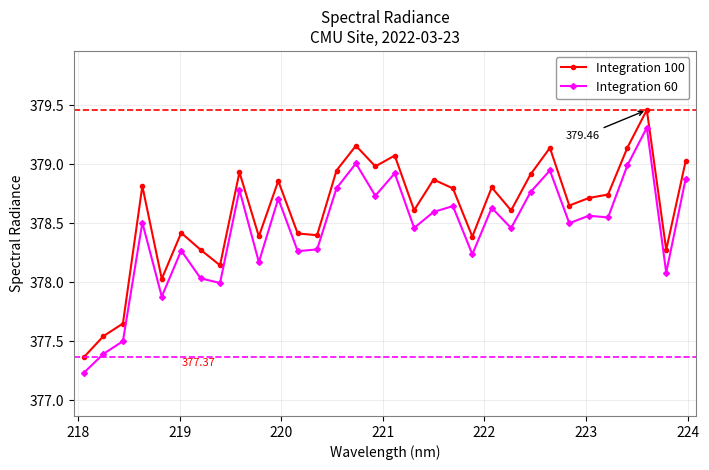

In Integration 60, how many points are lower than both neighbors (excluding endpoints)?

11